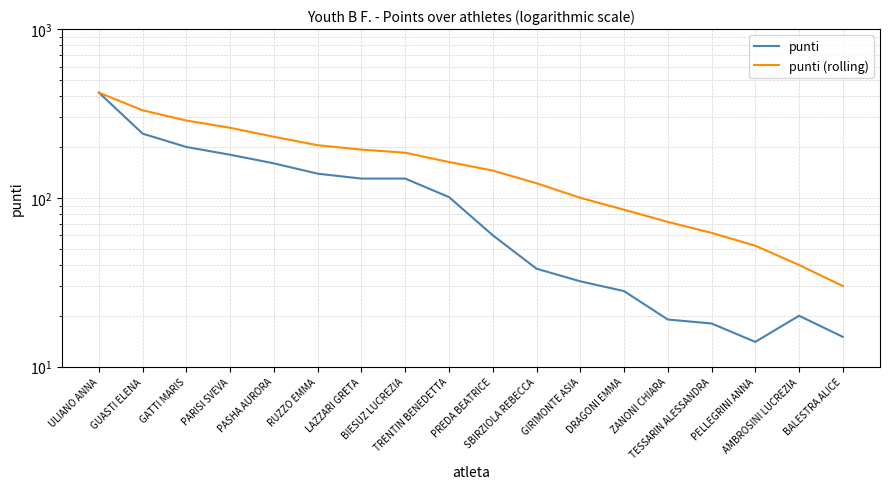

Reading right to left, transcribe all the data shown in this chart.

punti: 15	20	14	18	19	28	32	38	60	101	130	130	139	160	180	200	240	420
punti (rolling): 30	40	52	62	72	85	100	122	145	163	185	193	205	230	260	287	330	420